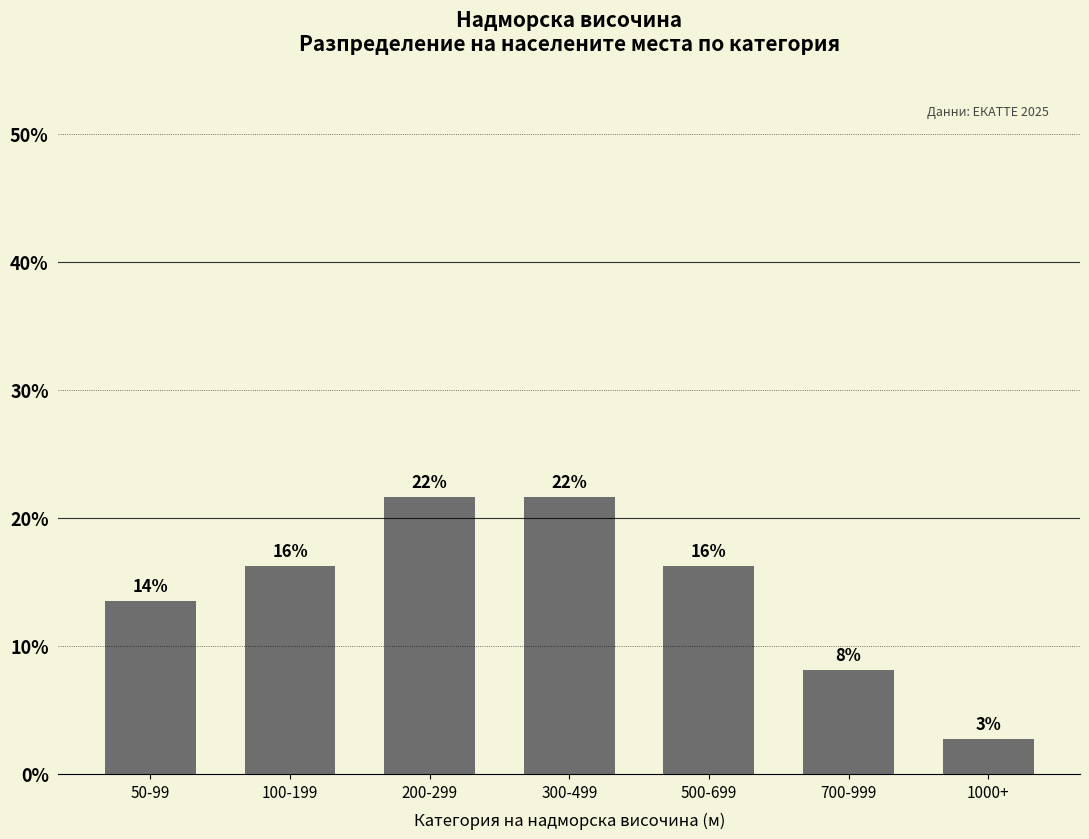

Are the bars horizontal?

No